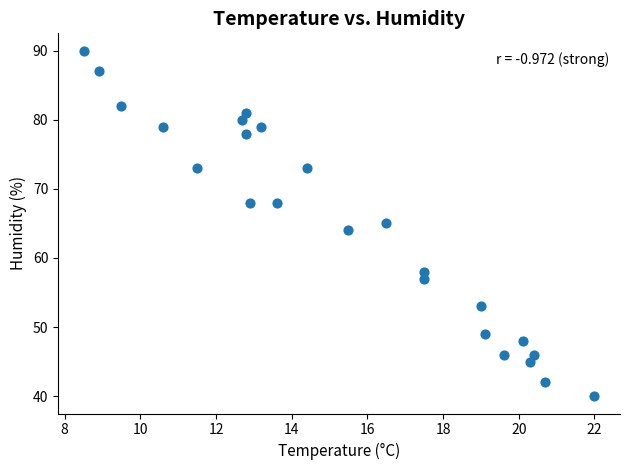

What is the range of Y values (max minus min)?

50